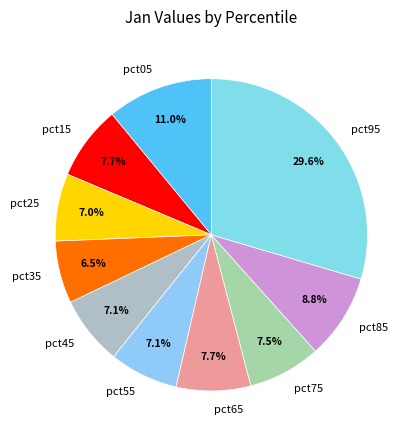

Is pct95 the majority of the pie?

No